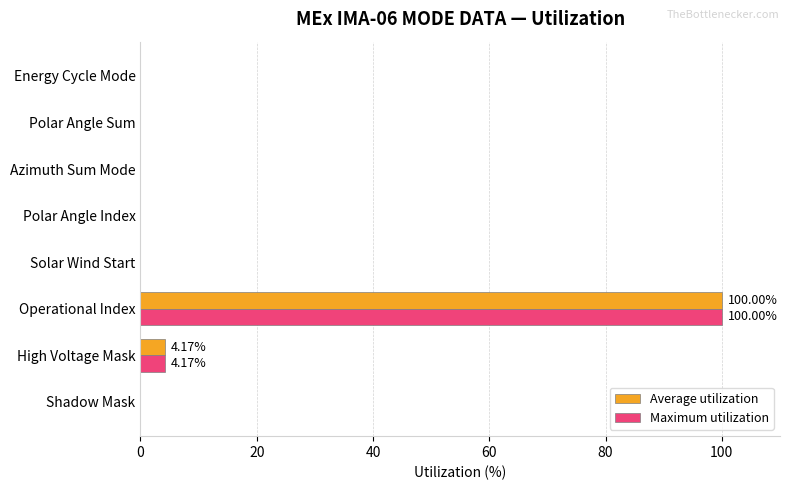

Which label corresponds to the largest value in the chart?

Operational Index